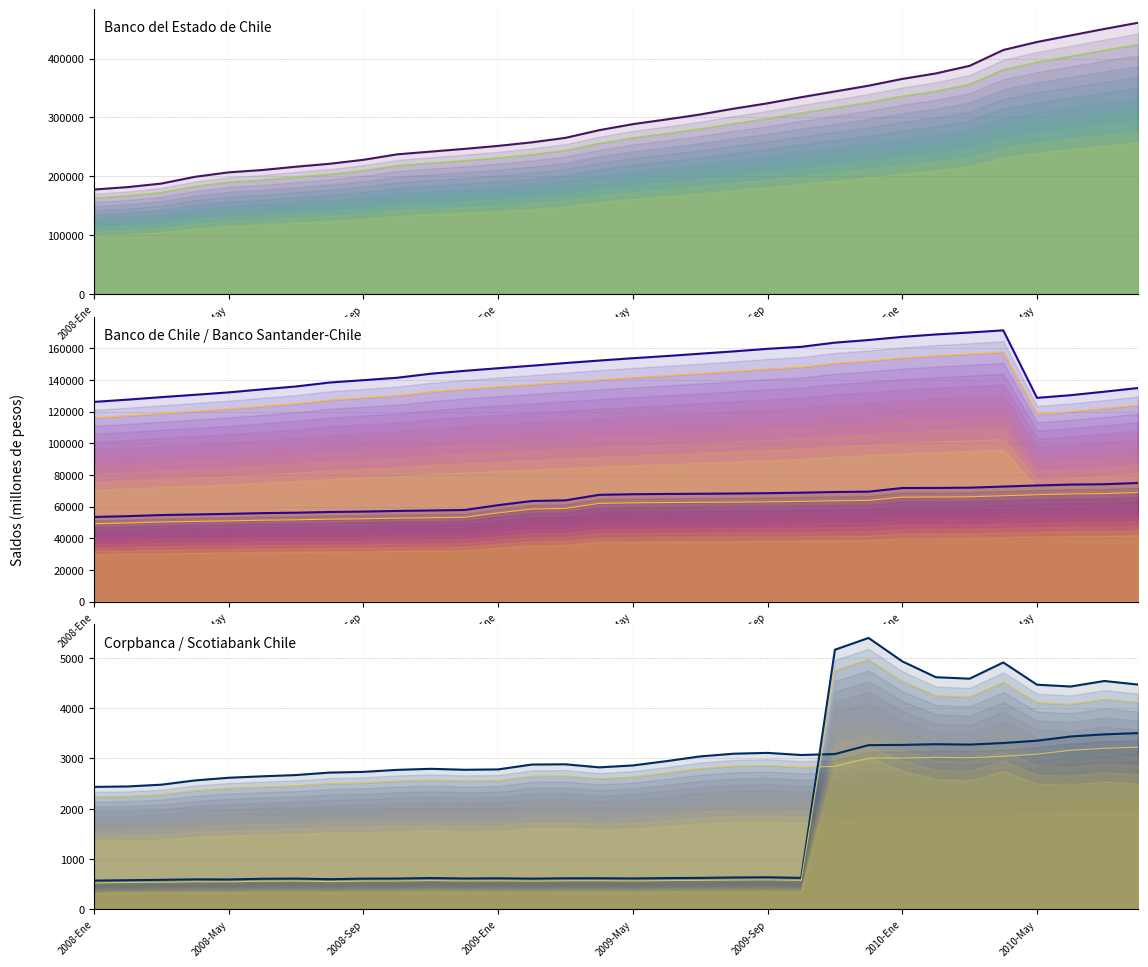

What is the sum of the Scotiabank Chile values at 2009-Abr and 2008-Jun?

1221.0